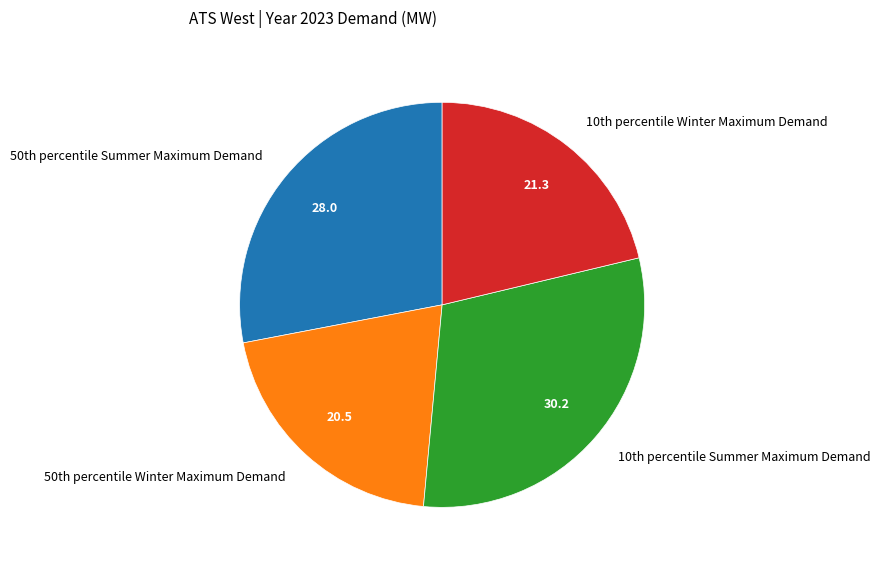

What is the largest slice in the pie chart?

10th percentile Summer Maximum Demand